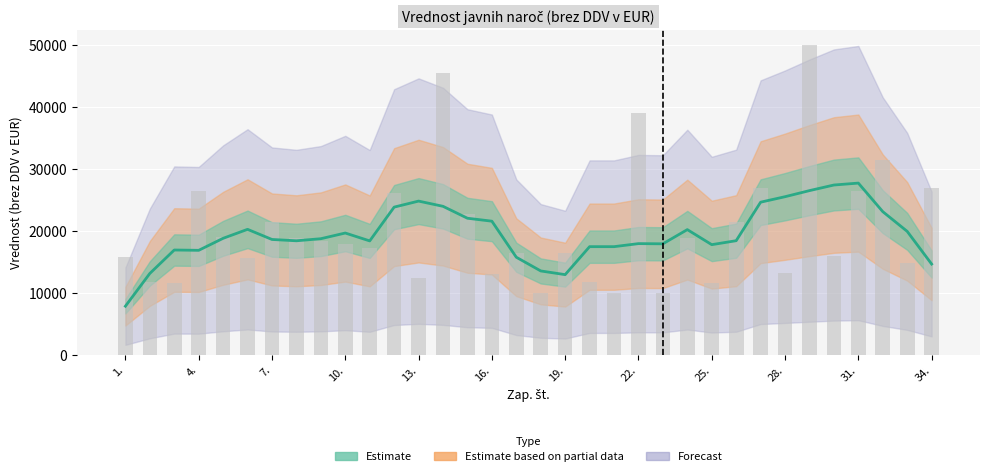

Between 13. and 20., which is larger?

13.